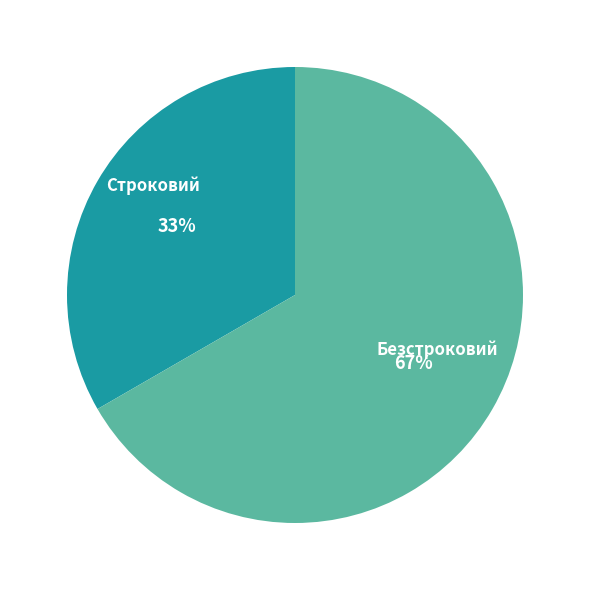

To the nearest percent, what portion does Безстроковий represent?

67%